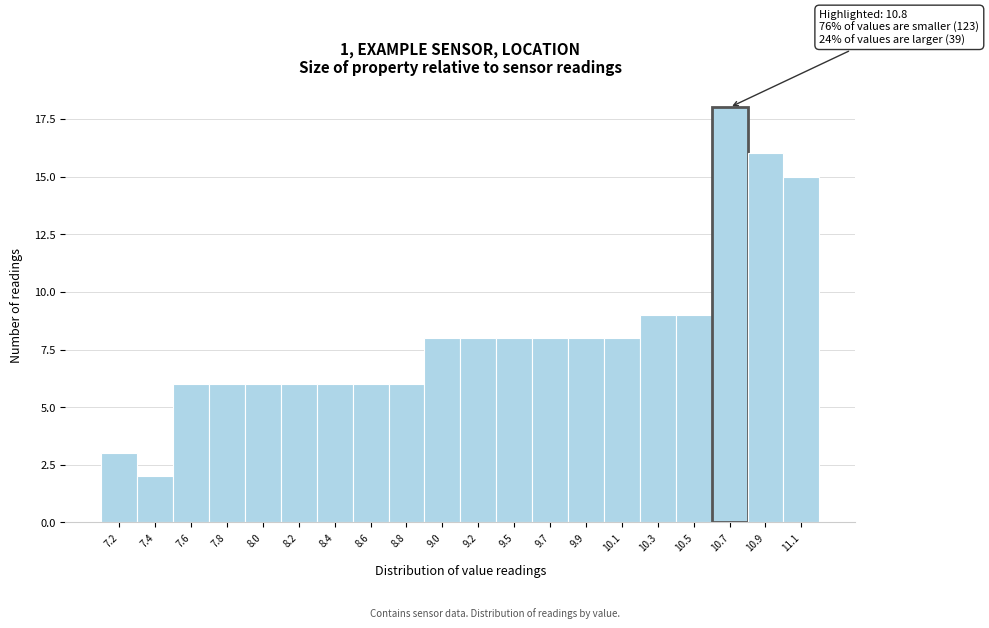

Reading left to right, list all the values displayed in this chart.

7.2=3	7.4=2	7.6=6	7.8=6	8.0=6	8.2=6	8.4=6	8.6=6	8.8=6	9.0=8	9.2=8	9.5=8	9.7=8	9.9=8	10.1=8	10.3=9	10.5=9	10.7=18	10.9=16	11.1=15